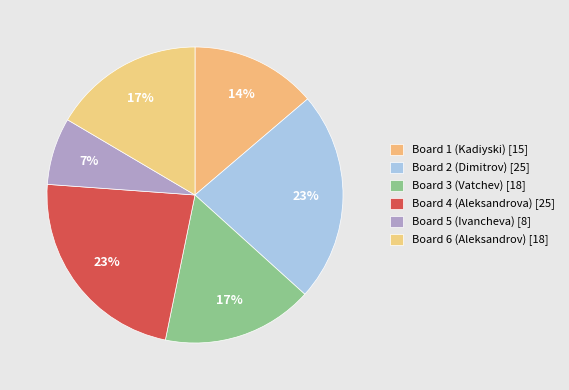

To the nearest percent, what portion does Board 6 (Aleksandrov) represent?

17%